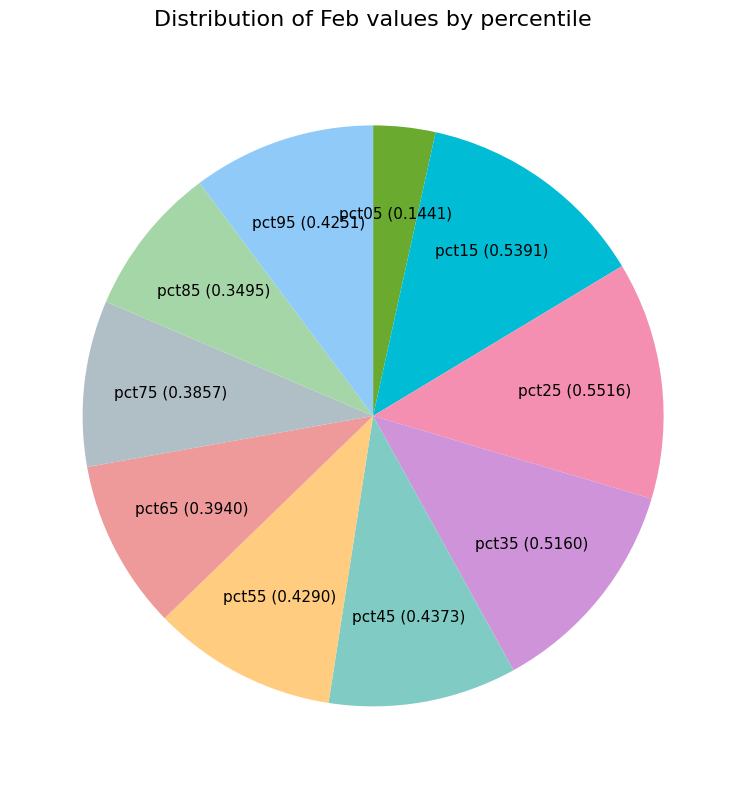

Which slice is the smallest?

pct05